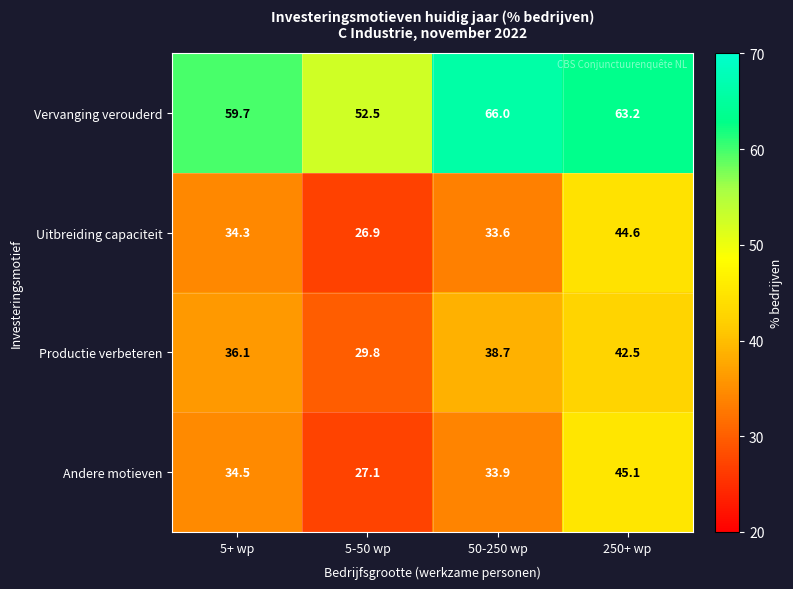

Which series has the largest total across all categories?

Vervanging verouderd